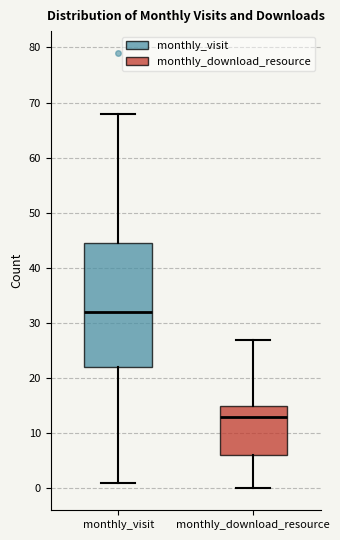

Where does the median line of the box for monthly_visit sit on the y-axis? The values are not printed on the chart, so give them approximately, as read against the axis.

32